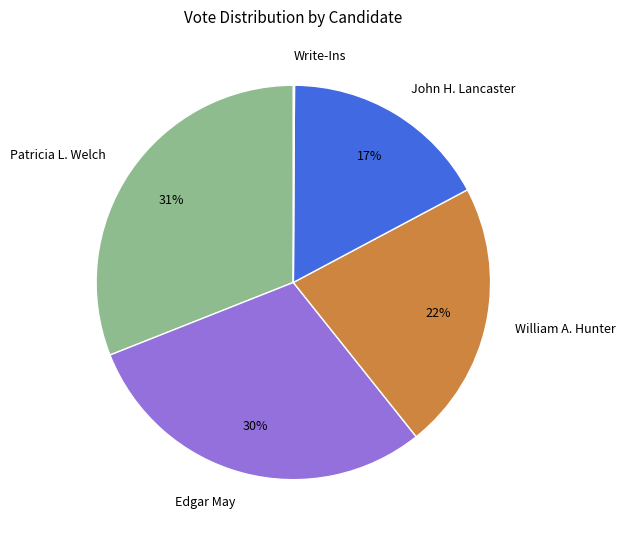

Do Edgar May and Patricia L. Welch together represent more than half of the pie?

Yes